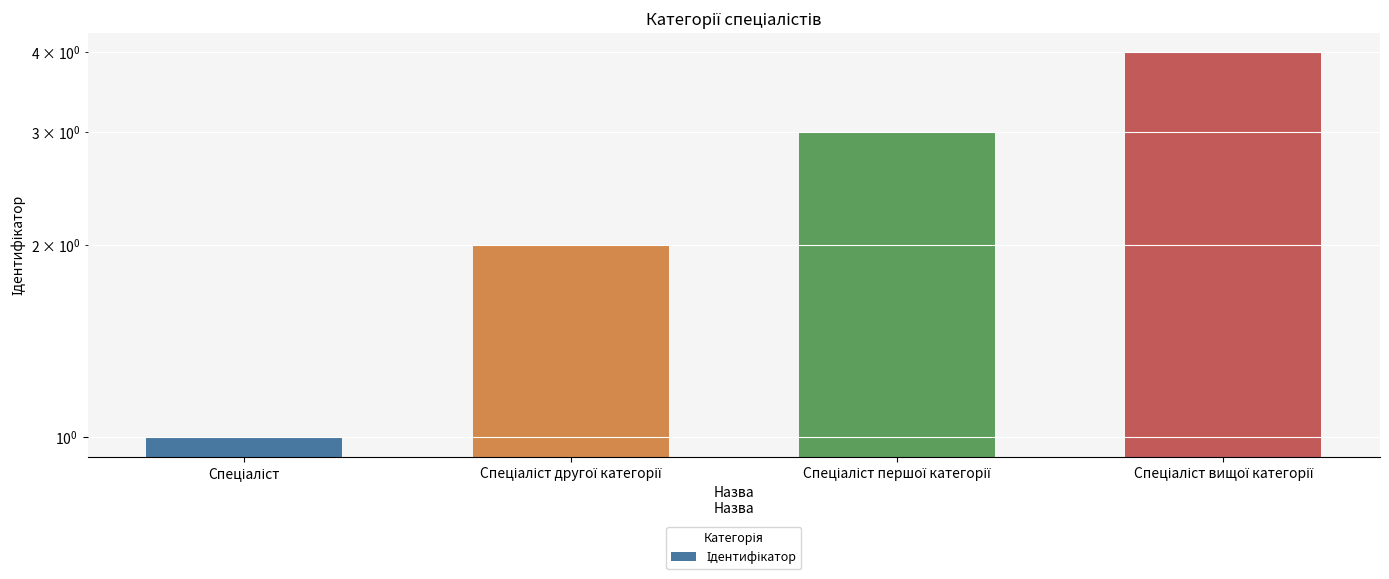

What is the minimum value shown in the chart?

1